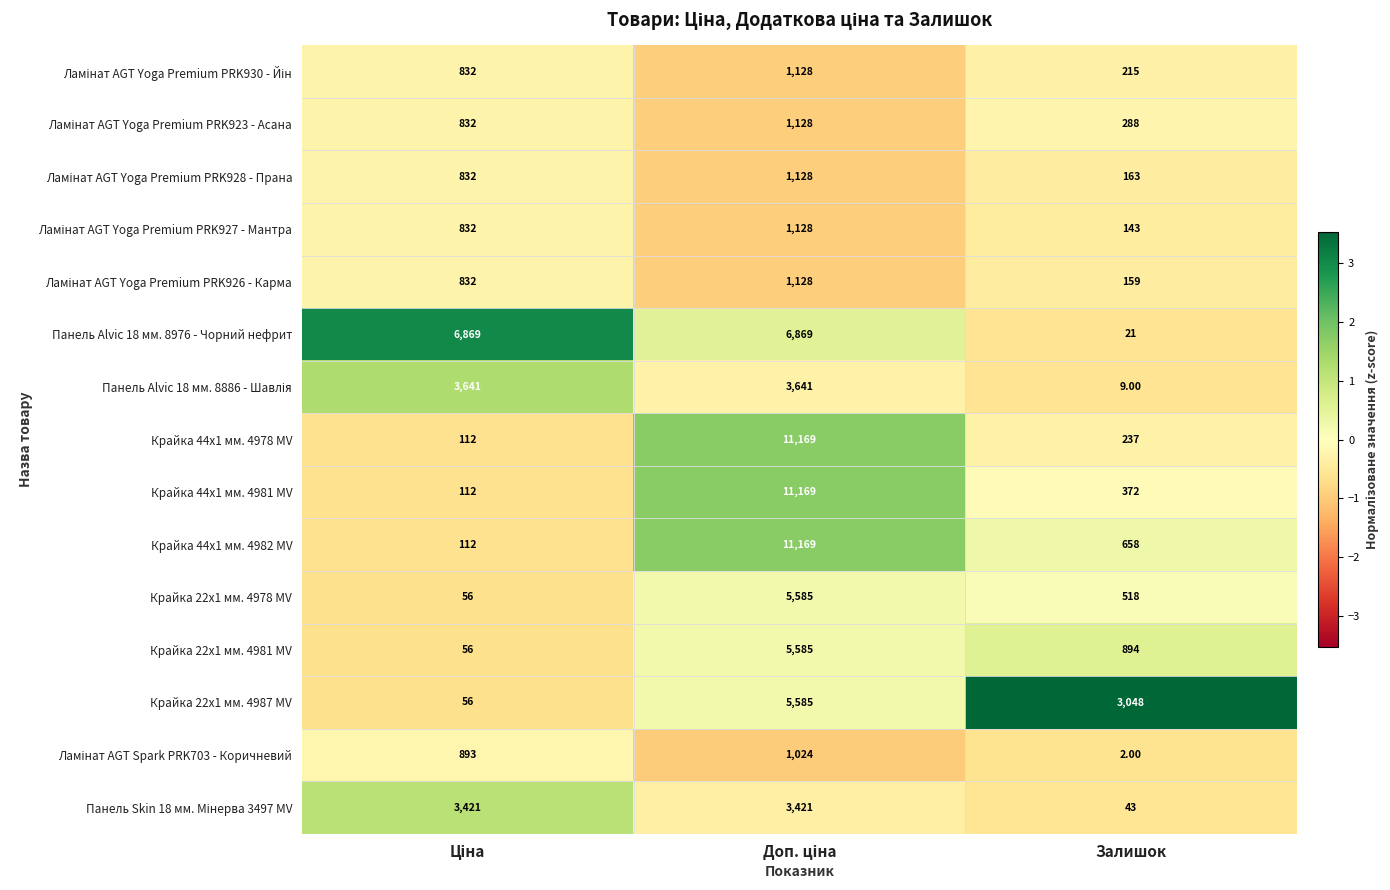

What is the difference between the highest and lowest values at Залишок?

3046